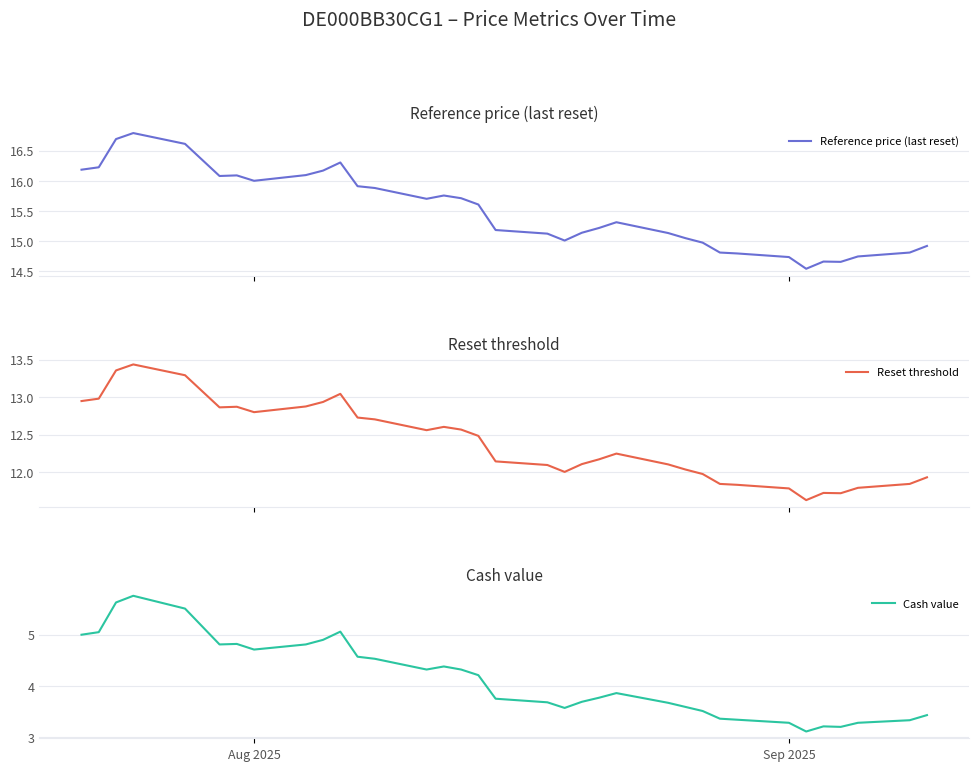

The value of Cash value at Sep 2025 is 4.7. True or false?

False